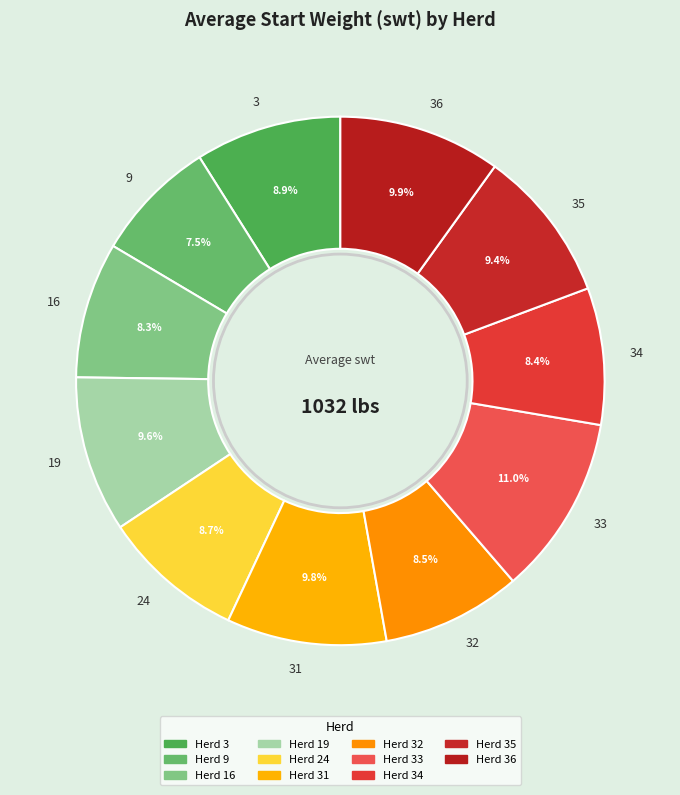

Combined, do 24 and 32 account for over 50%?

No